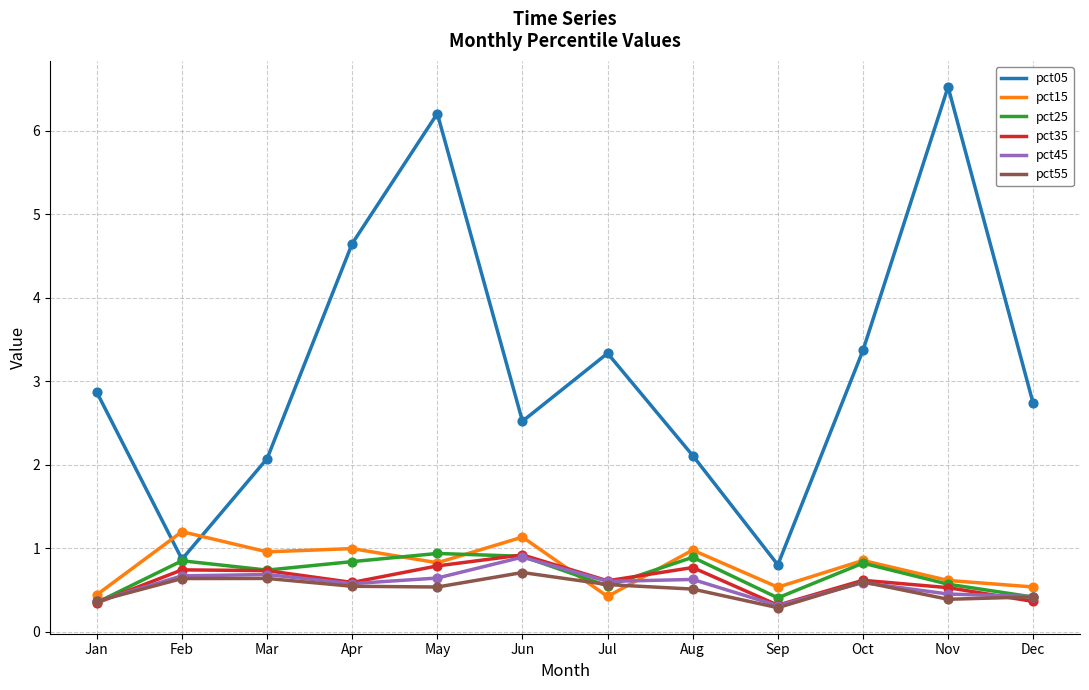

At how many categories does at least one series exceed 3?

5